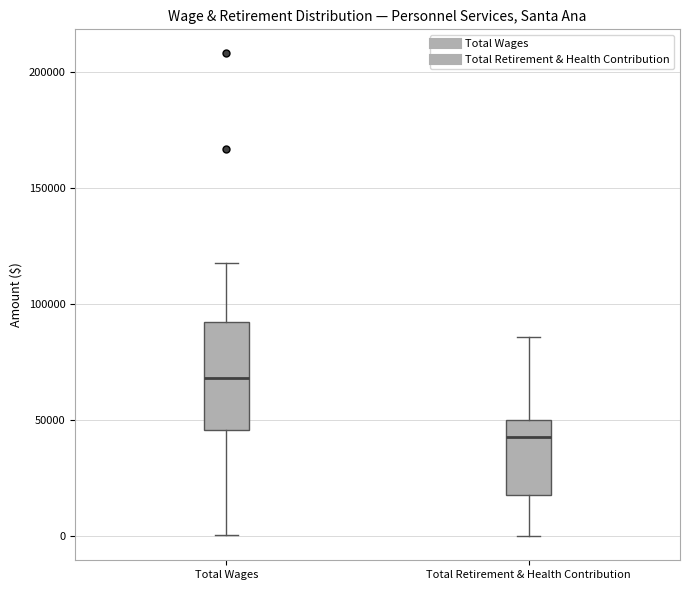

Which box is the tallest, from its lower edge to its upper edge?

Total Wages